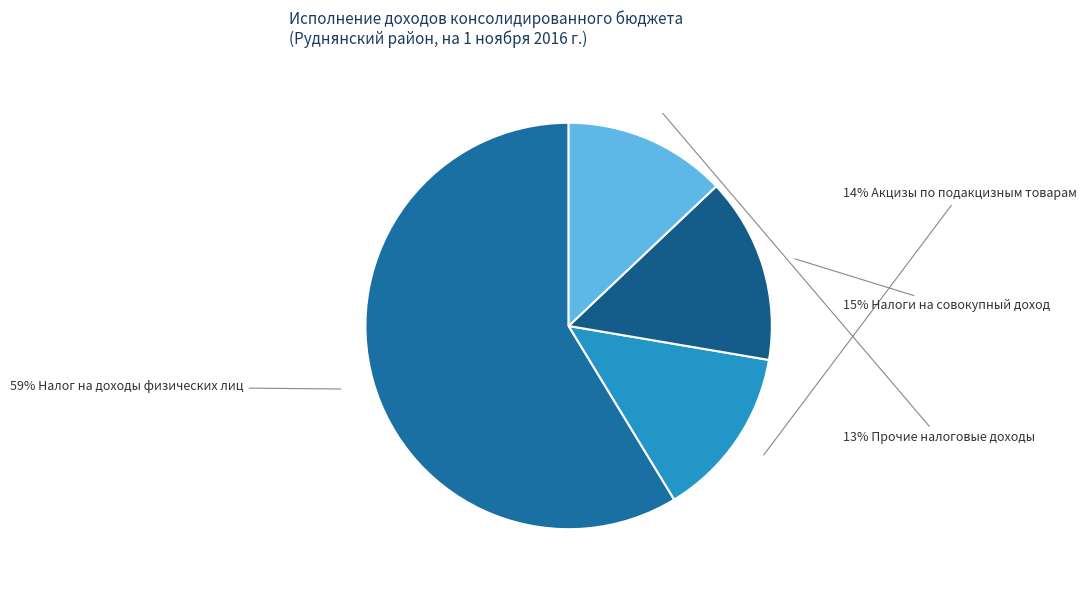

Rank the categories by value from highest to lowest.

Налог на доходы физических лиц, Налоги на совокупный доход, Акцизы по подакцизным товарам, Прочие налоговые доходы